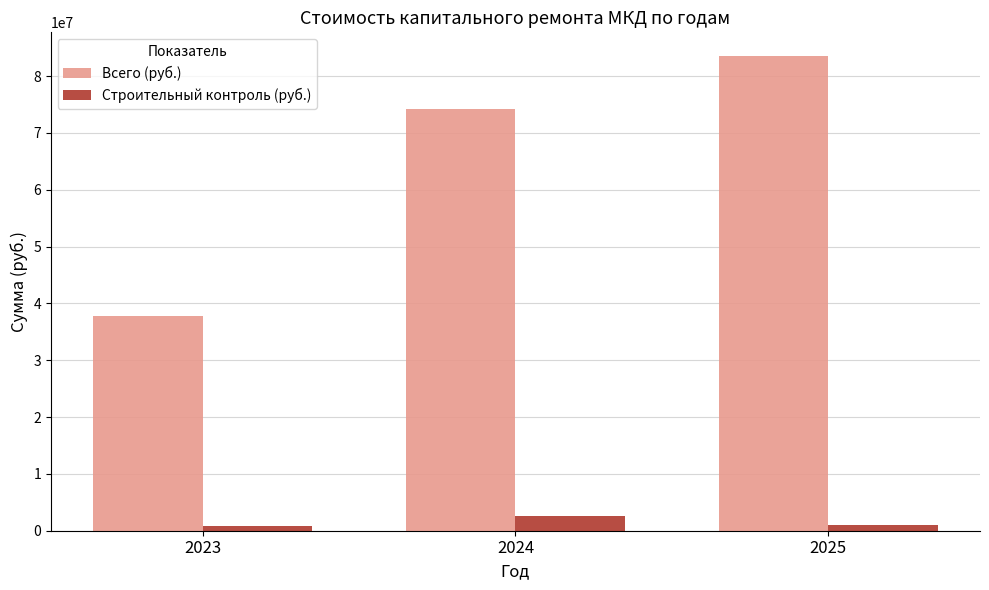

At which category is the sum across all series the highest?

2025